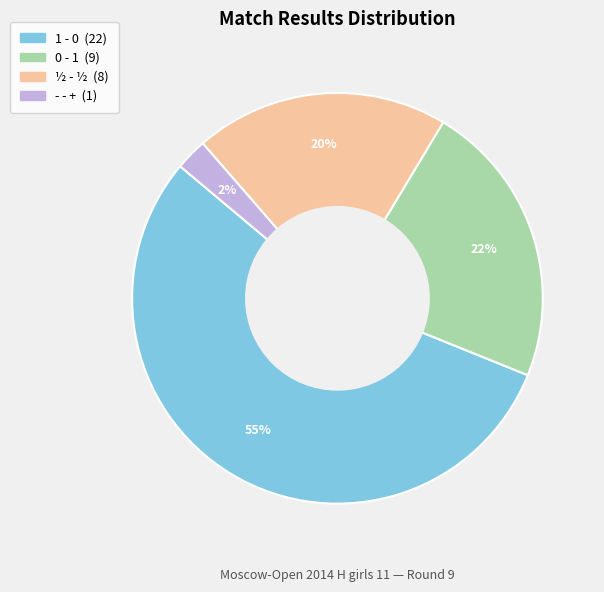

To the nearest percent, what is the average slice percentage?

25%